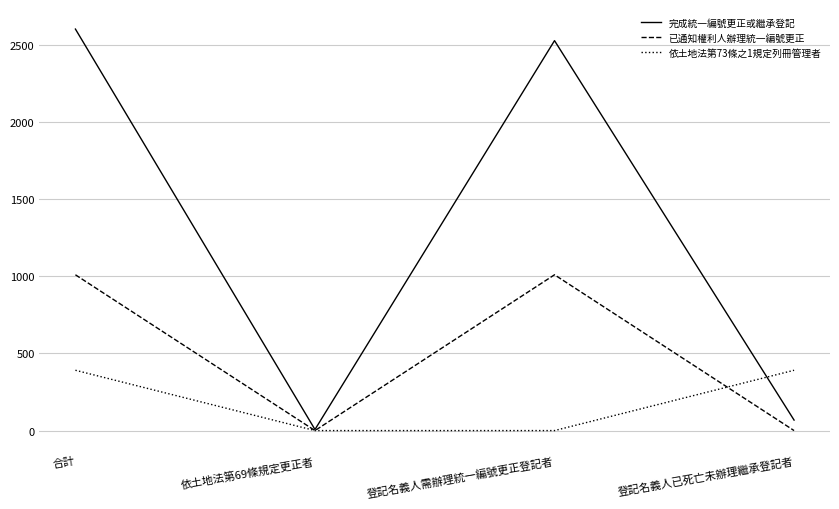

What is the greatest value displayed?

2603